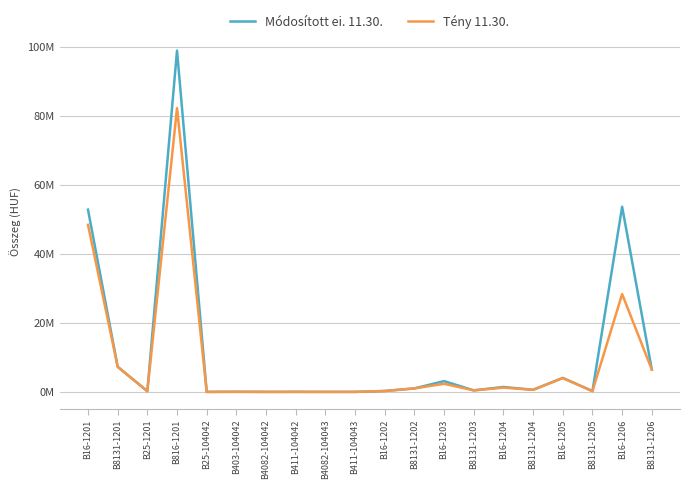

True or false: Módosított ei. 11.30. and Tény 11.30. cross at least once.

False